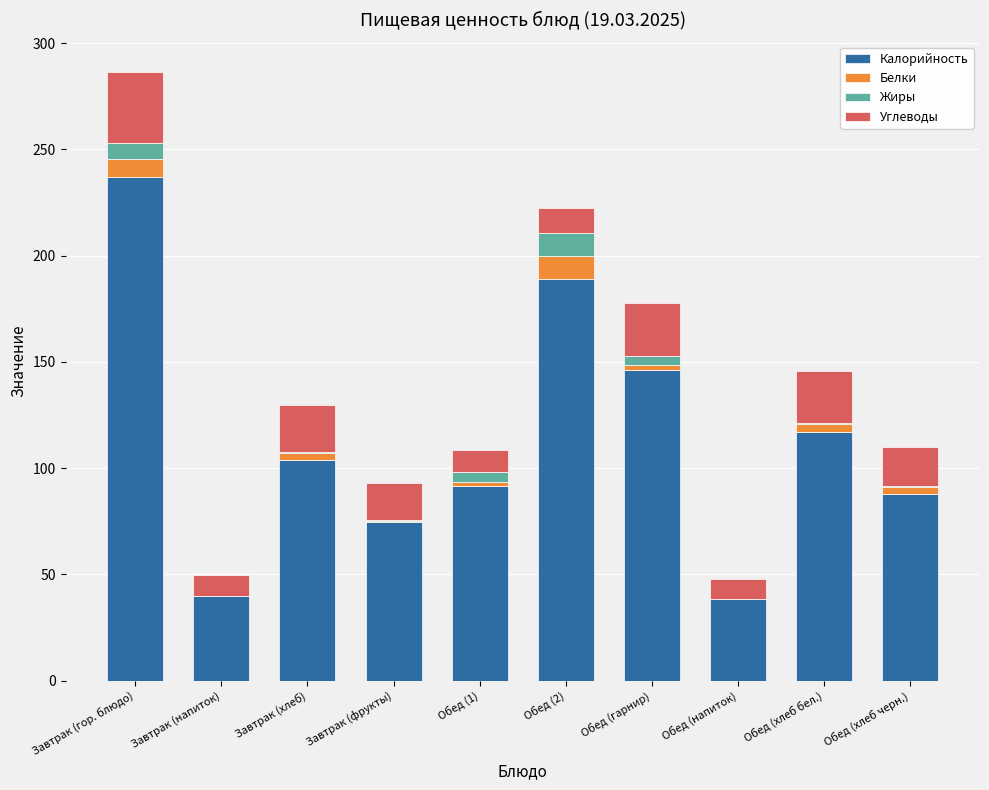

What is the total value across all series at Завтрак (гор. блюдо)?

286.4